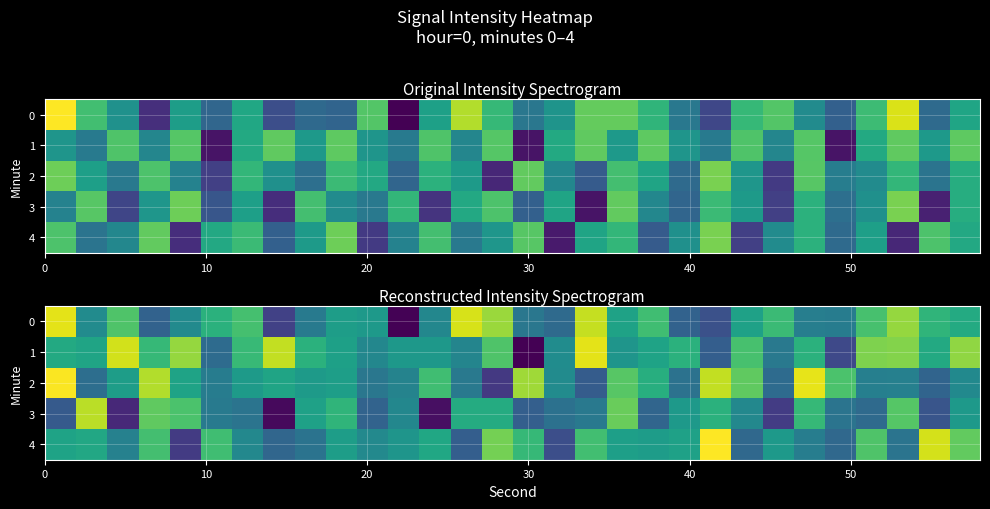

True or false: row_1 has a value of -198.6 at 21.

False